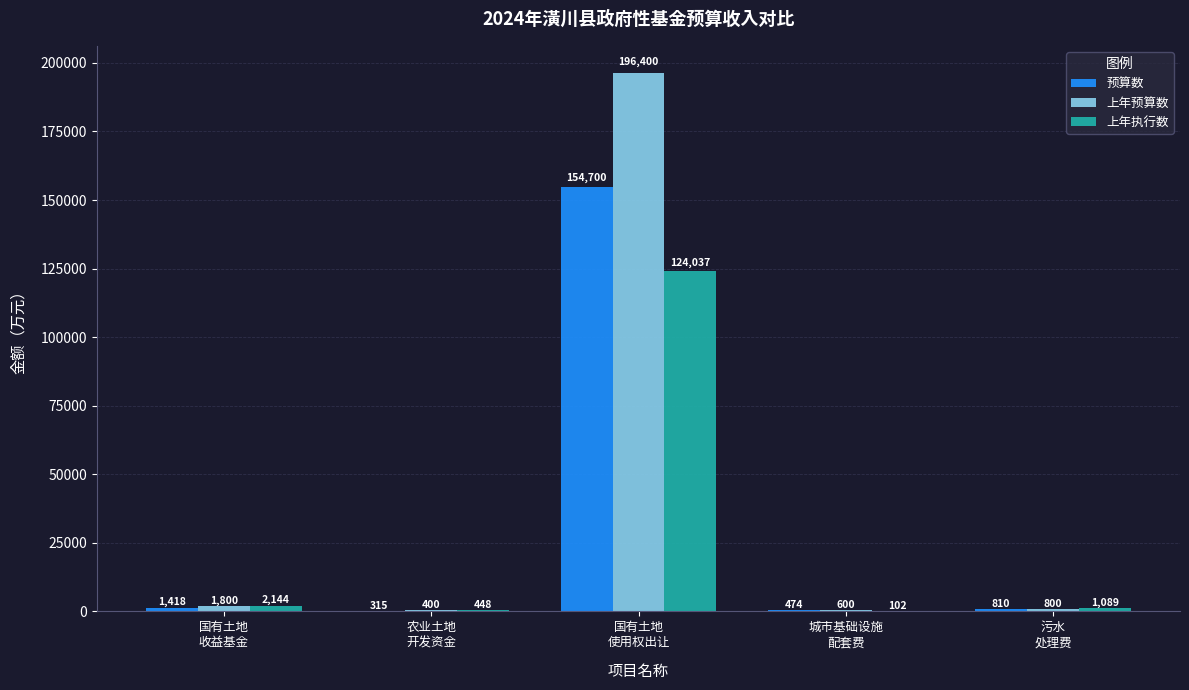

What is the sum of the 预算数 values at 农业土地
开发资金 and 城市基础设施
配套费?

789